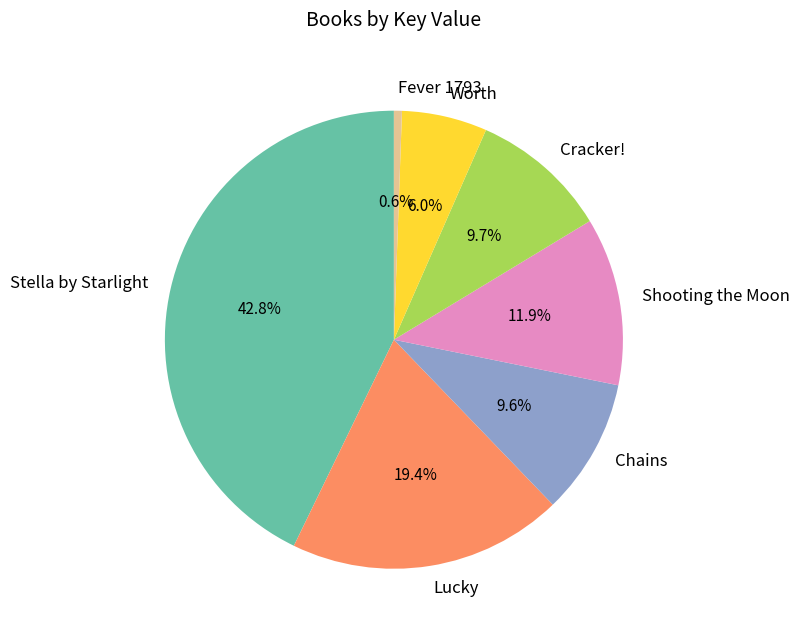

Is it true that Cracker! is 24% of the pie?

False